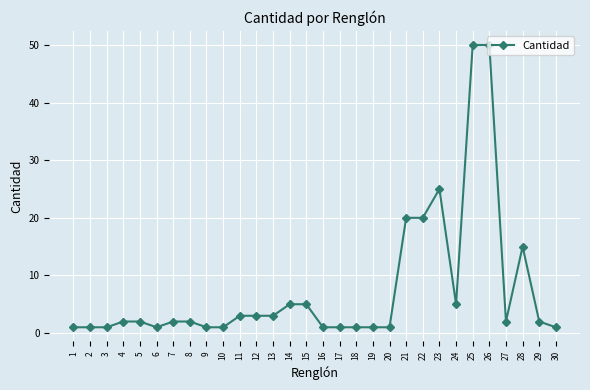

What is the change in value from 1 to 15?

+4